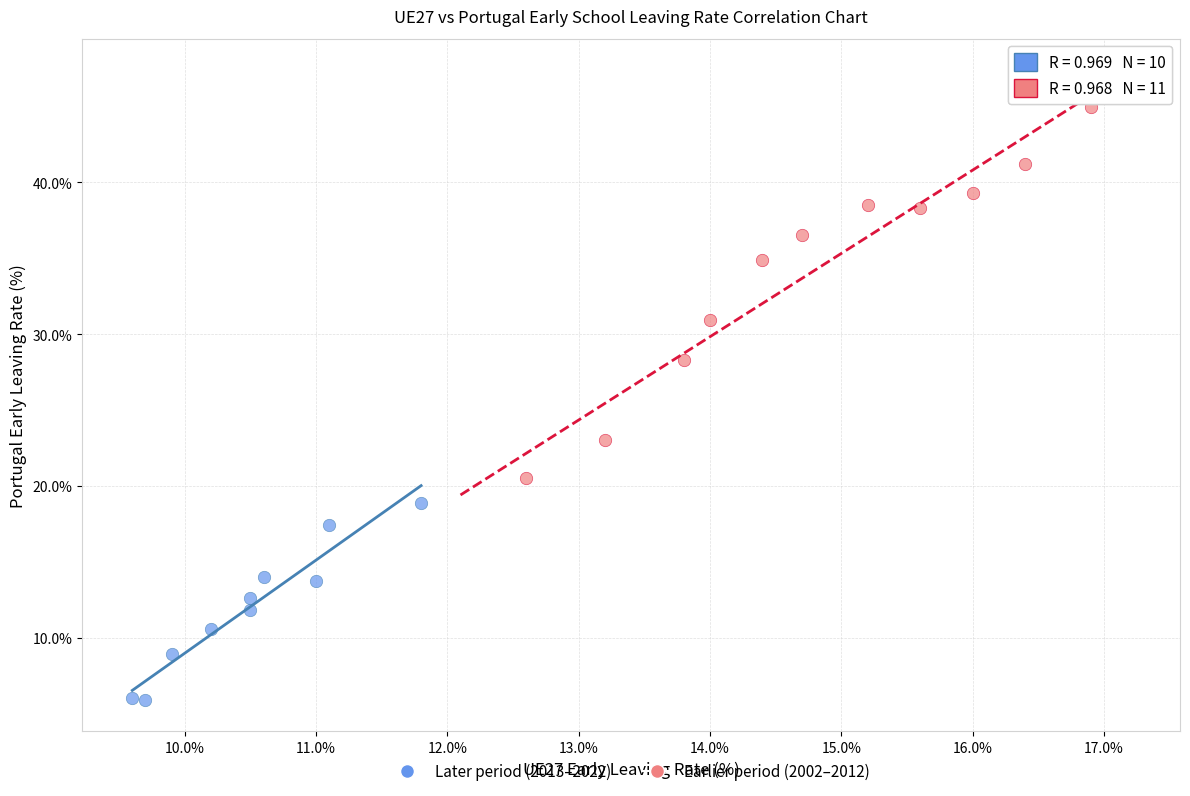

Which series reaches the minimum Y coordinate?

Later period (2013–2022)